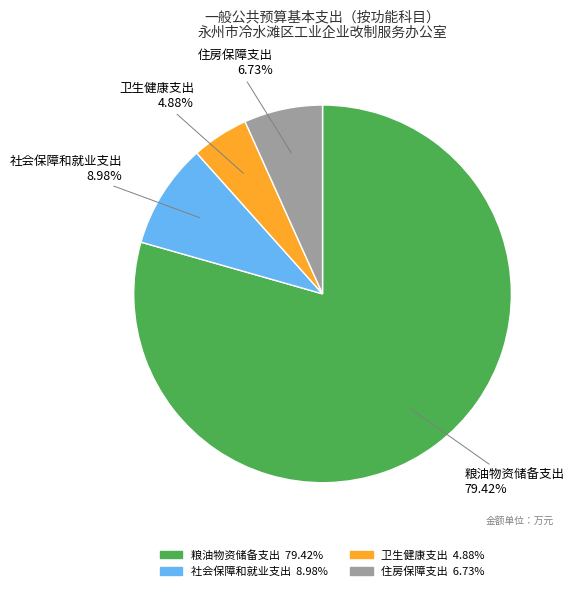

To the nearest percent, what portion does 粮油物资储备支出 represent?

79%